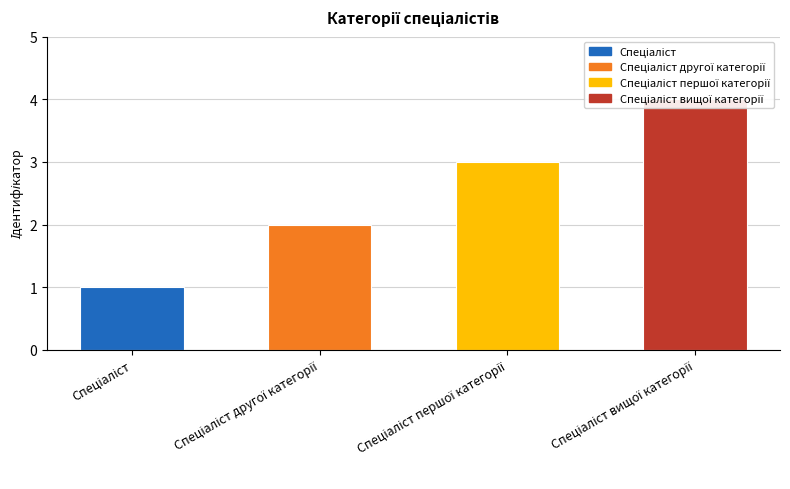

List the labels in order of value, largest first.

Спеціаліст вищої категорії, Спеціаліст першої категорії, Спеціаліст другої категорії, Спеціаліст